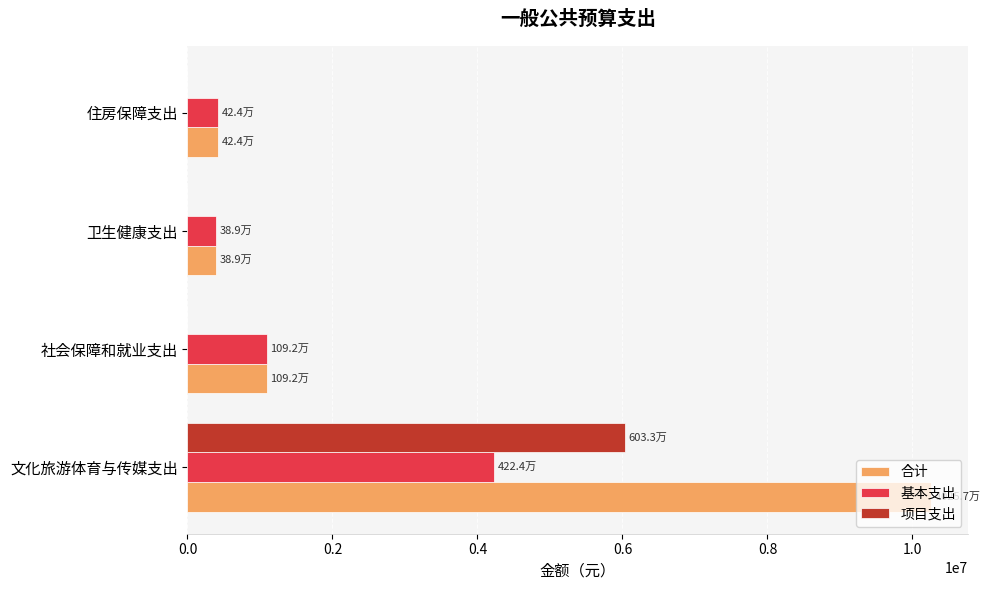

True or false: 项目支出 has a value of 2248906.7 at 社会保障和就业支出.

False